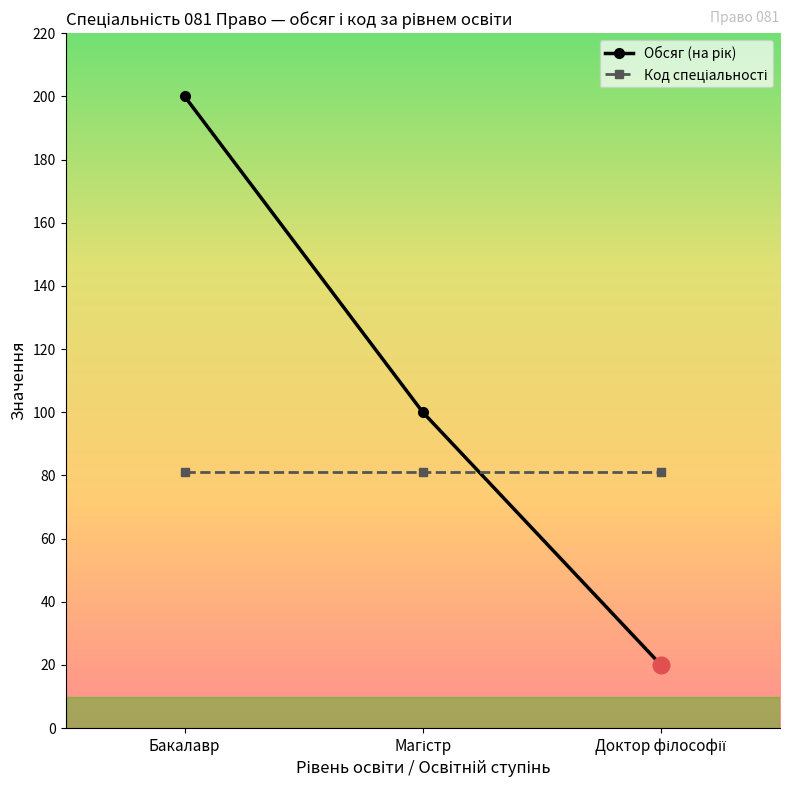

What is the maximum value shown in the chart?

200